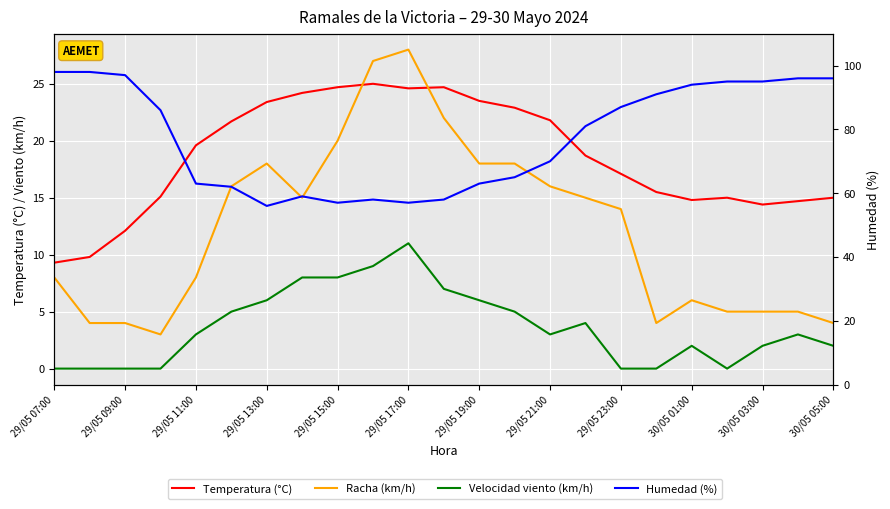

True or false: Velocidad viento (km/h) has a value of 3.0 at 29/05 21:00.

True